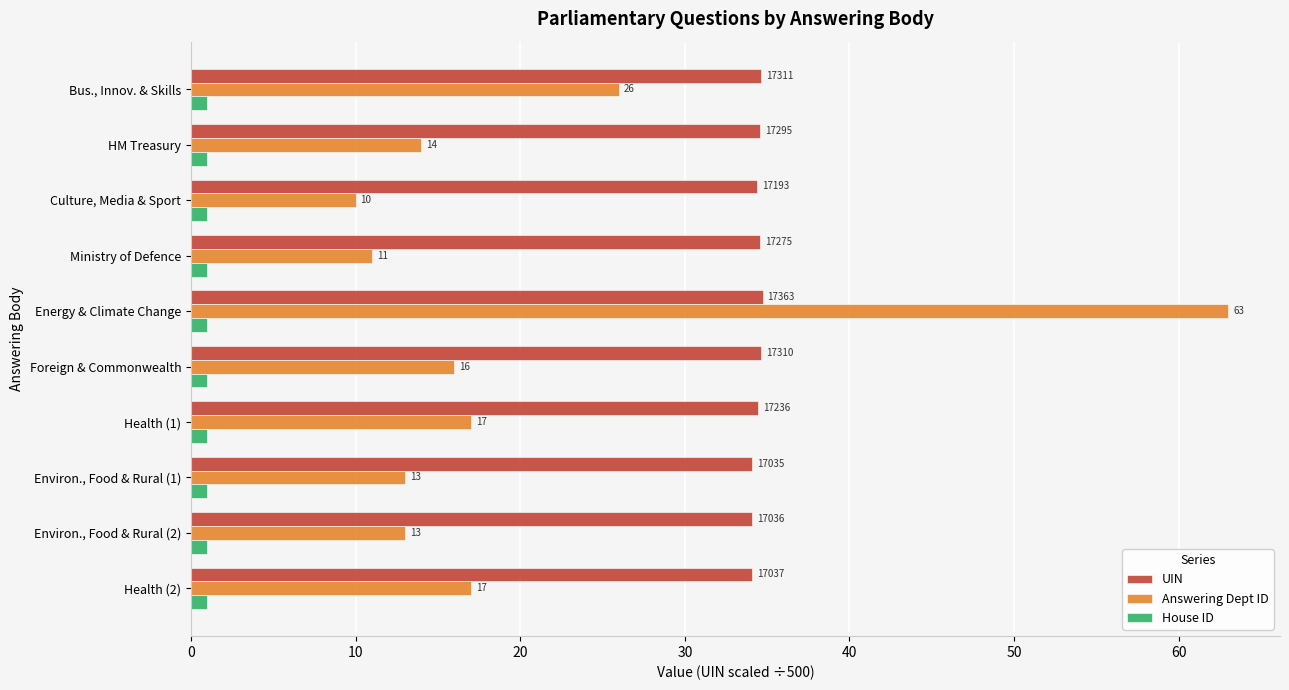

What is the maximum value for UIN?

34.7